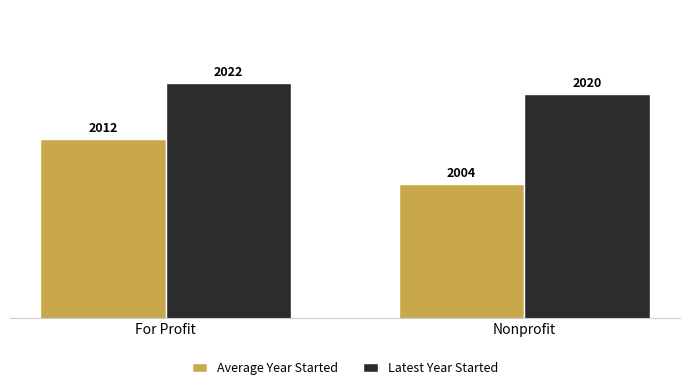

At how many categories does at least one series exceed 2018?

2